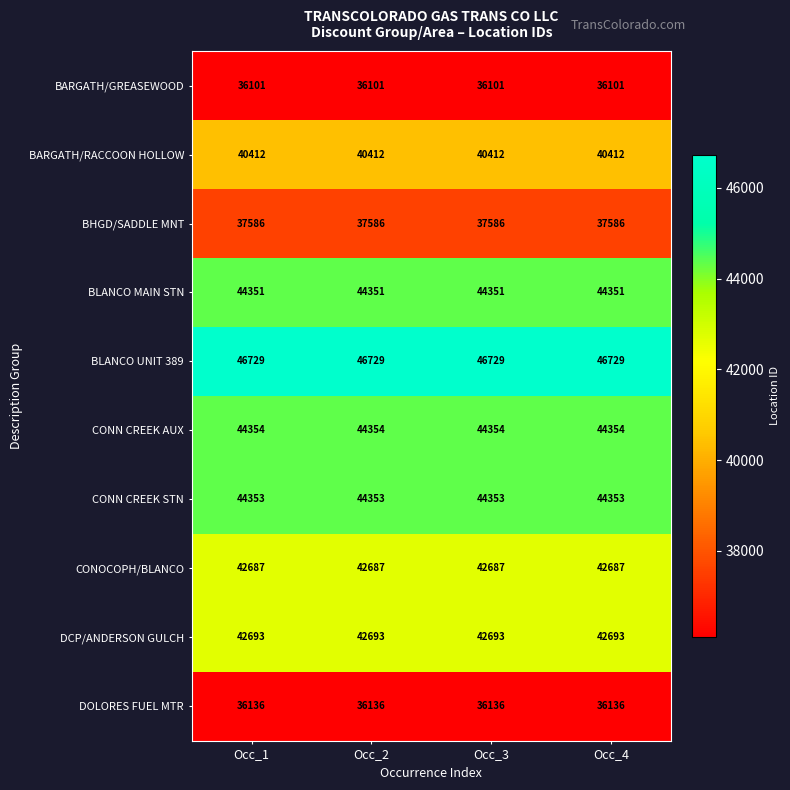

What is the greatest value displayed?

46729